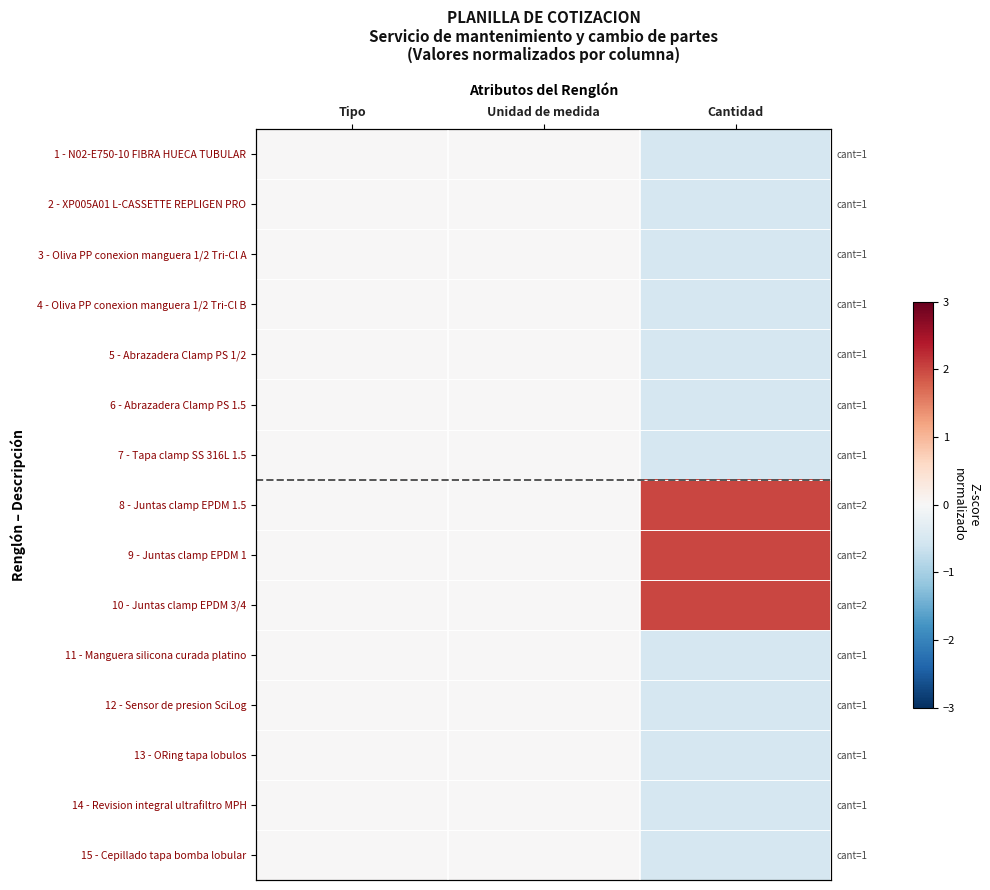

True or false: 8 - Juntas clamp EPDM 1.5 has a value of 2.9 at Cantidad.

False